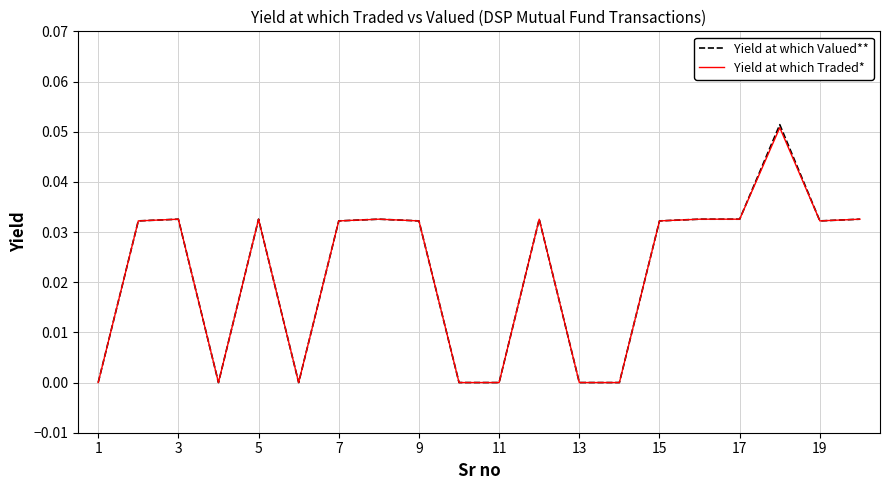

Which series has the widest spread of values?

Yield at which Valued**